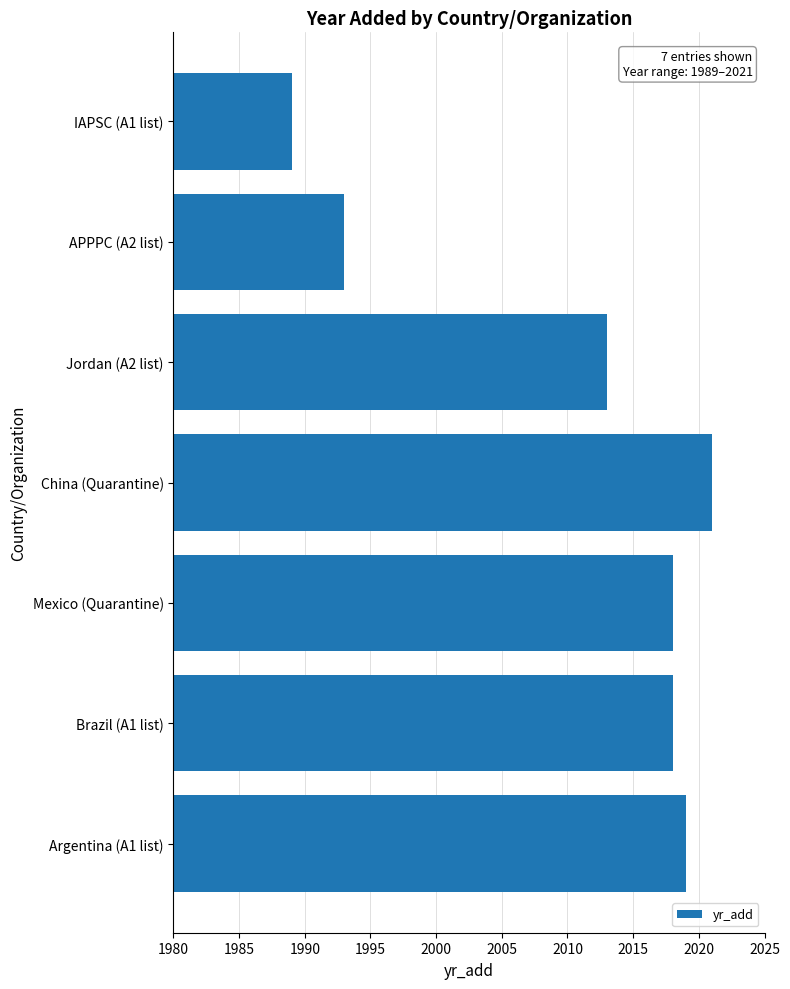

At which label is the value closest to 2005?

Jordan (A2 list)